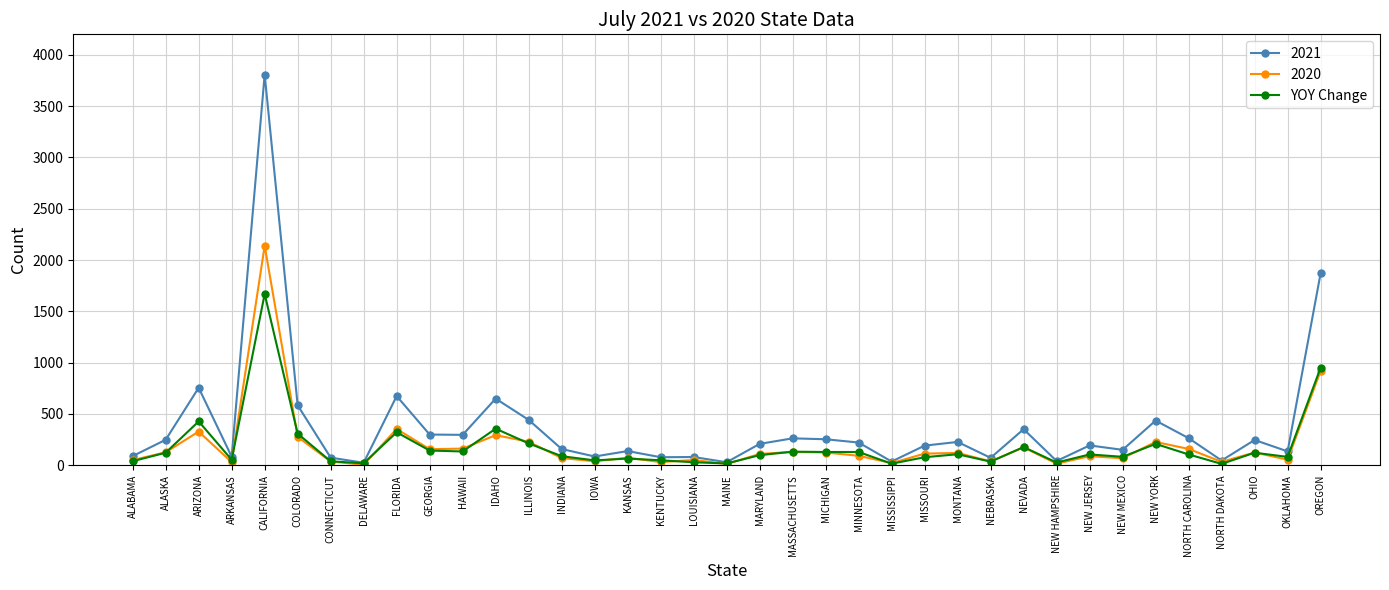

True or false: 2020 has more than 0 interior local peaks.

True